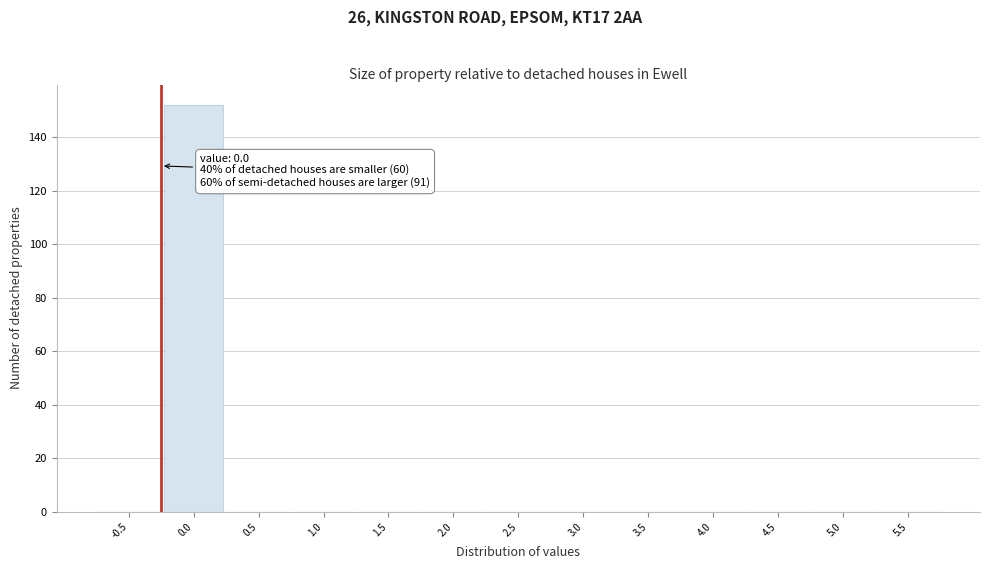

Reading left to right, transcribe all the data shown in this chart.

-0.5=0	0.0=152	0.5=0	1.0=0	1.5=0	2.0=0	2.5=0	3.0=0	3.5=0	4.0=0	4.5=0	5.0=0	5.5=0